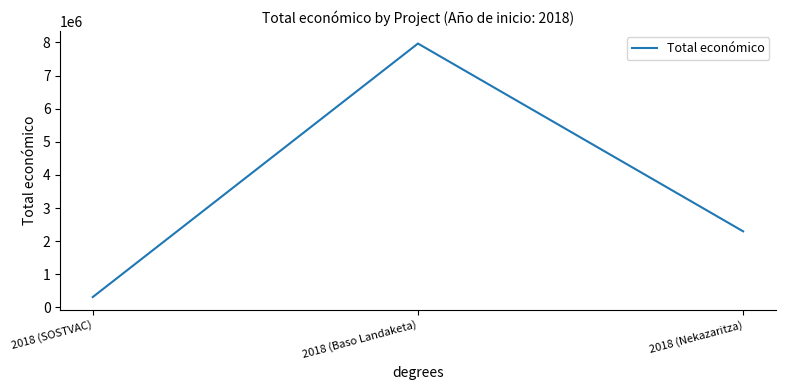

Reading left to right, extract all data points from this chart.

2018 (SOSTVAC)=311553	2018 (Baso Landaketa)=7967413	2018 (Nekazaritza)=2296067